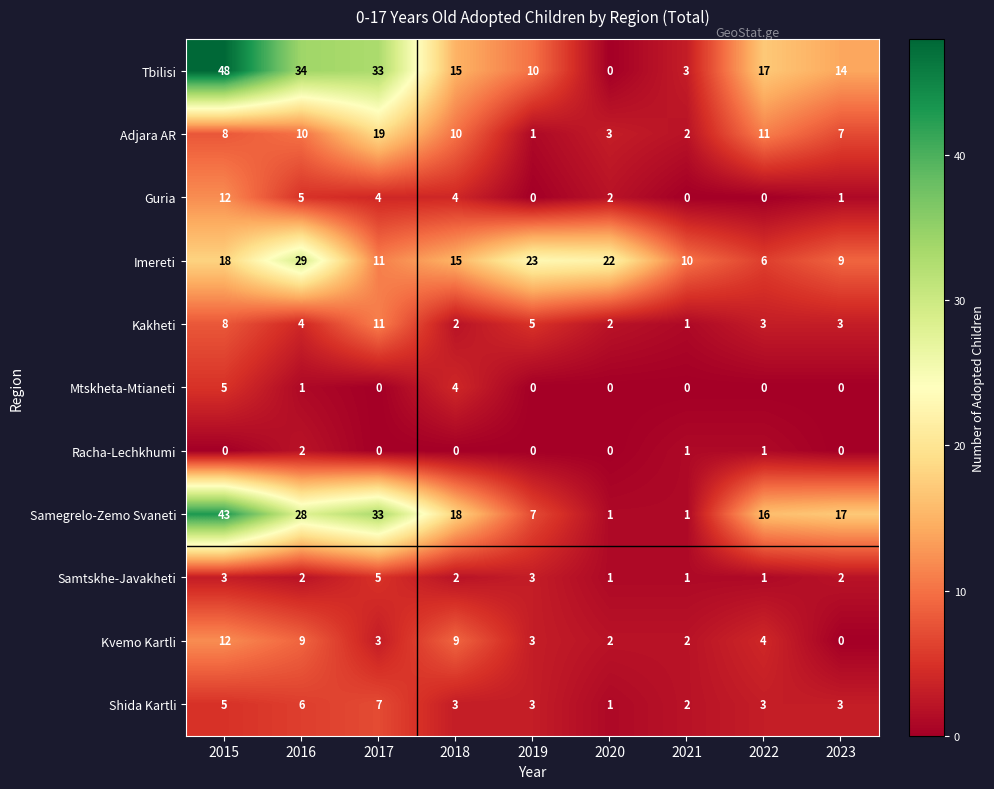

At how many categories does at least one series exceed 24?

3